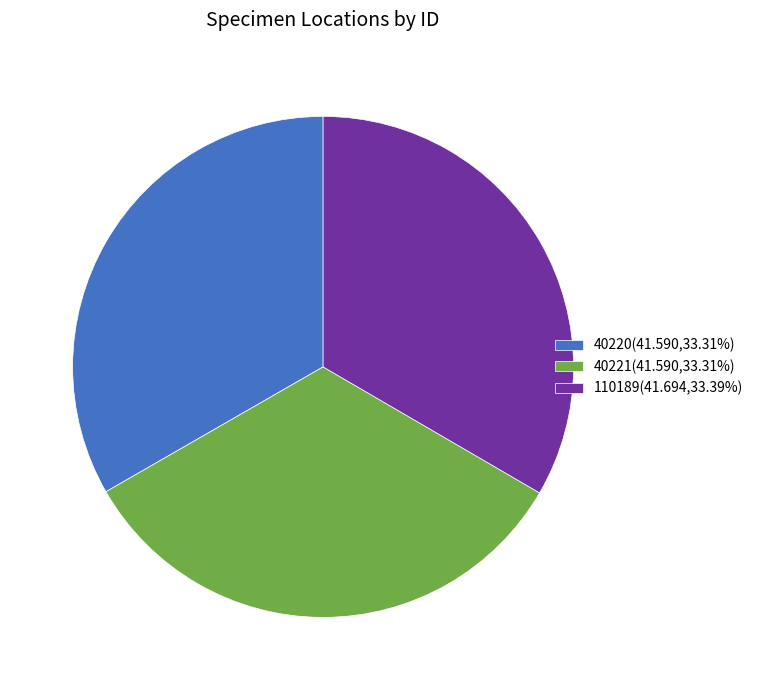

How many slices are in this pie chart?

3